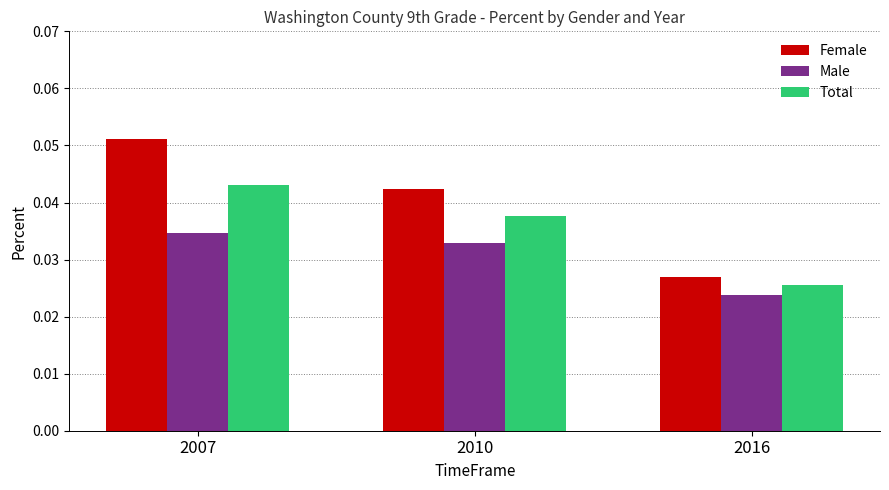

Which series has the widest spread of values?

Female